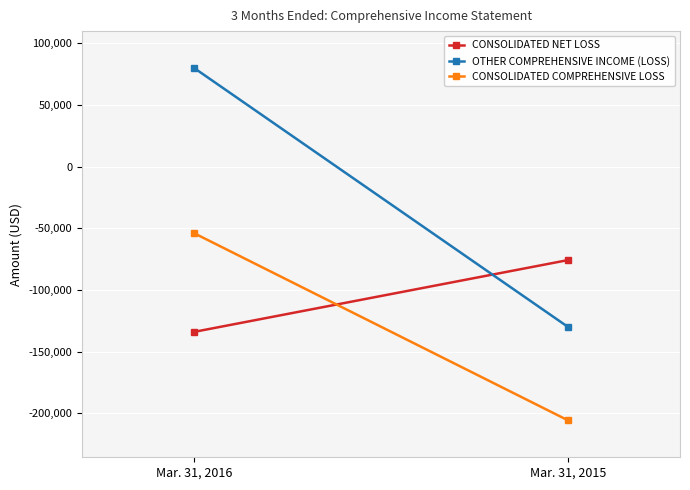

List the series in order of their peak value, highest first.

OTHER COMPREHENSIVE INCOME (LOSS), CONSOLIDATED COMPREHENSIVE LOSS, CONSOLIDATED NET LOSS